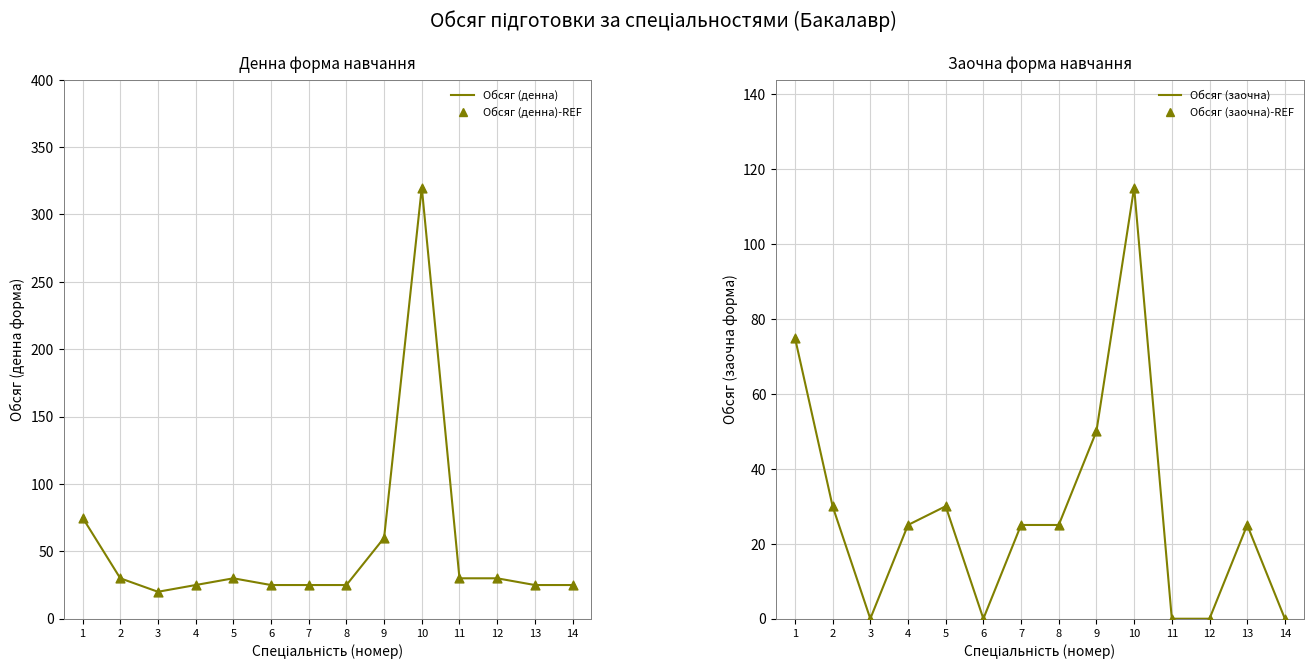

Is the value of Обсяг (денна) (точки) at 4 greater than the value of Обсяг (заочна) (точки) at 4?

No